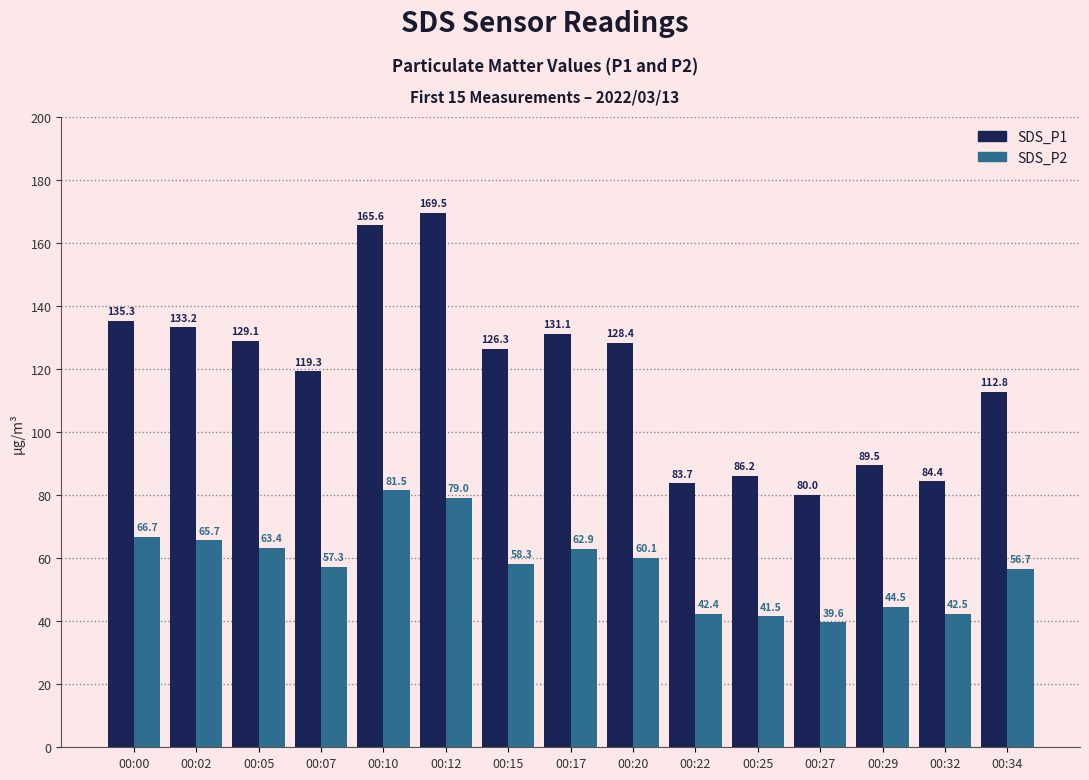

Which series has the largest range (max minus min)?

SDS_P1